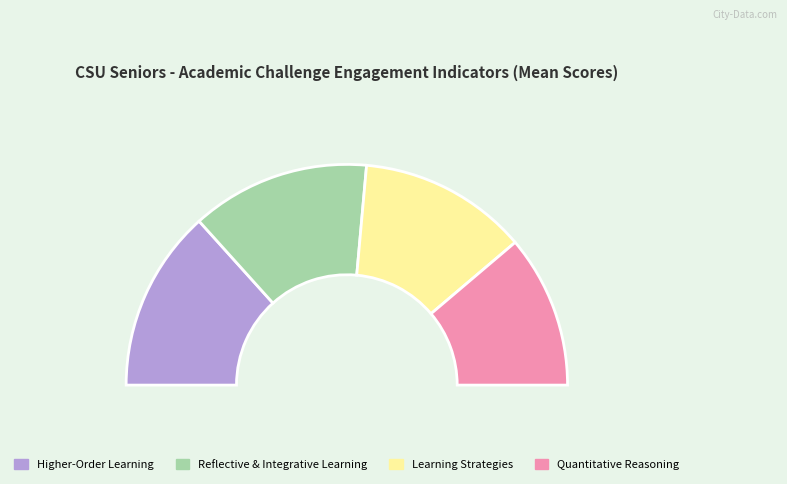

What is the change in value from Learning Strategies to Quantitative Reasoning?

-3.4